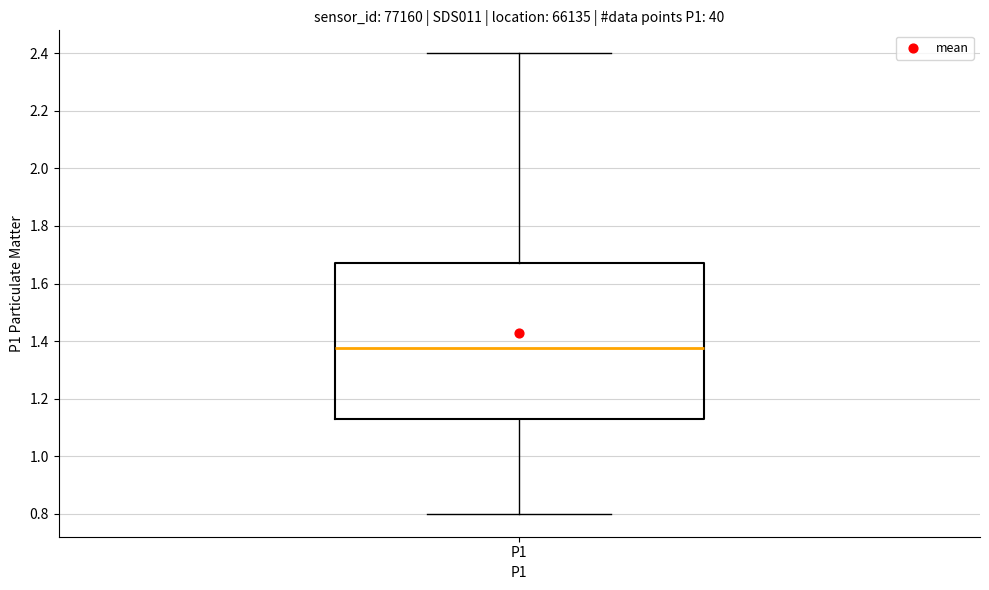

Where is the upper edge of the box for P1 on the y-axis? The values are not printed on the chart, so give them approximately, as read against the axis.

1.68